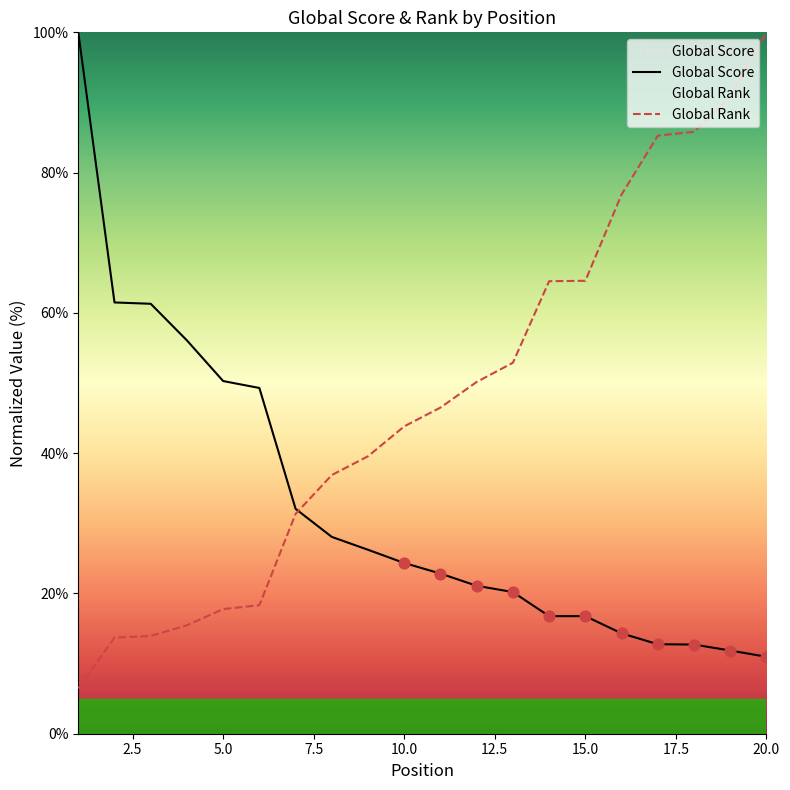

Which series has the widest spread of Y values?

Global Rank